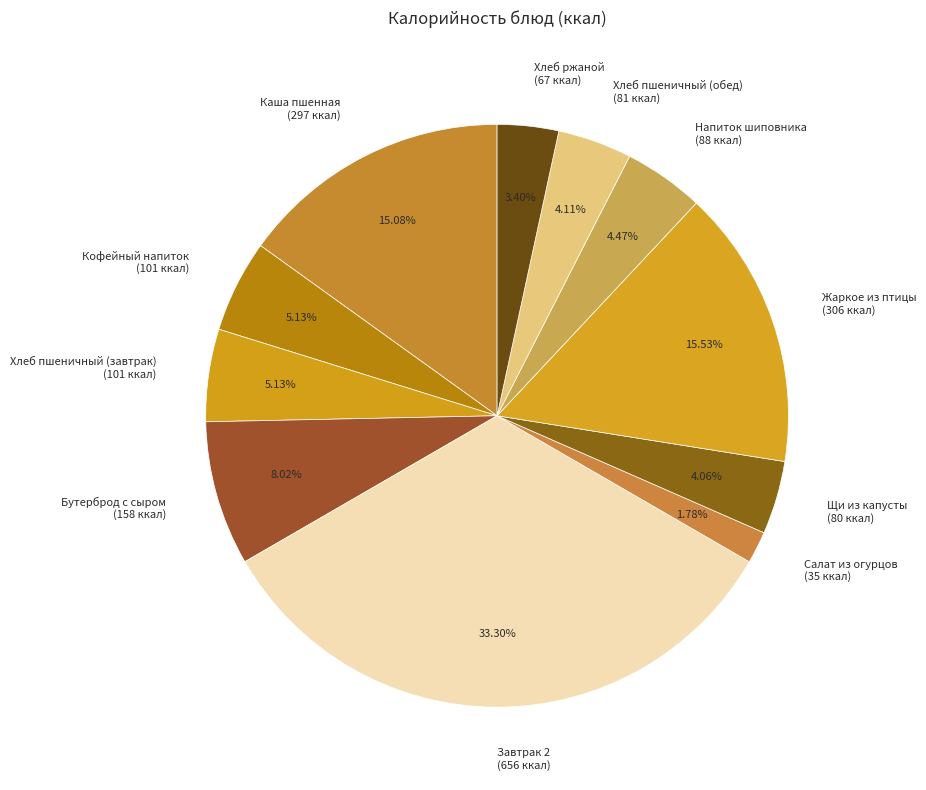

How many segments does this pie chart have?

11